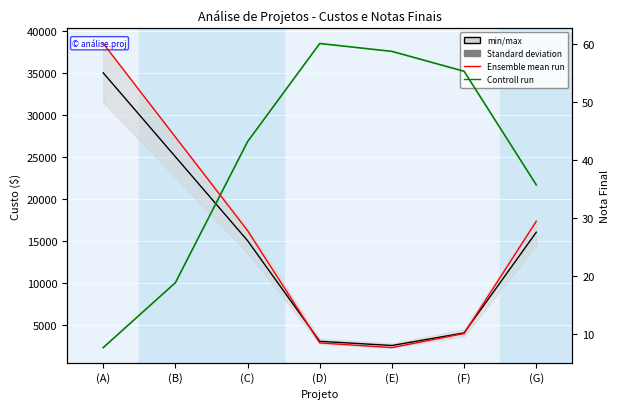

What is the minimum value shown in the chart?

7.7